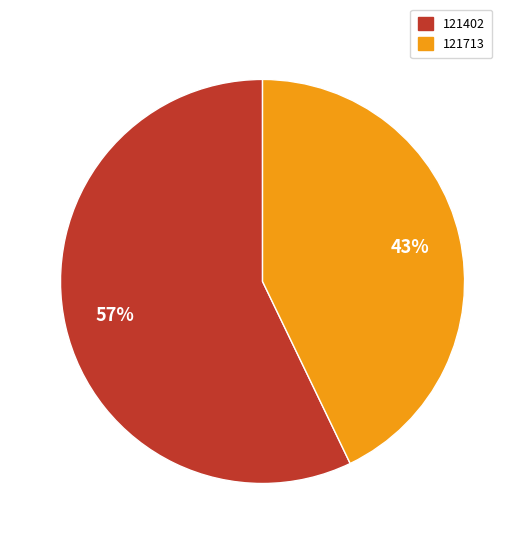

Between 121713 and 121402, which is larger?

121402